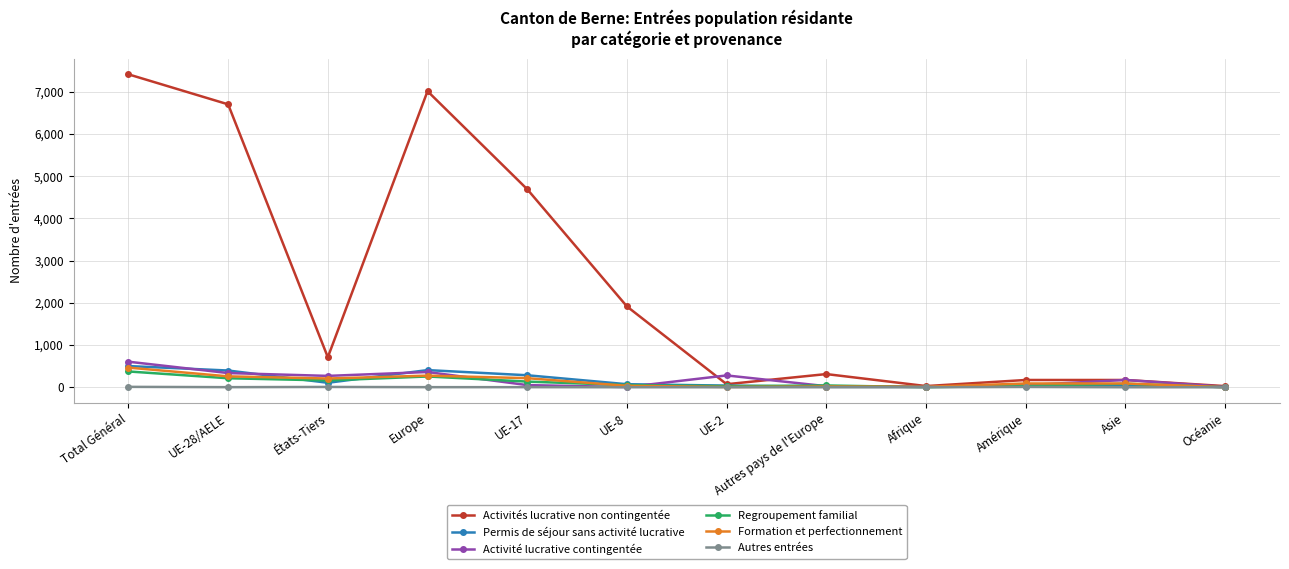

Is the value of Activité lucrative contingentée at Total Général greater than the value of Formation et perfectionnement at UE-8?

Yes